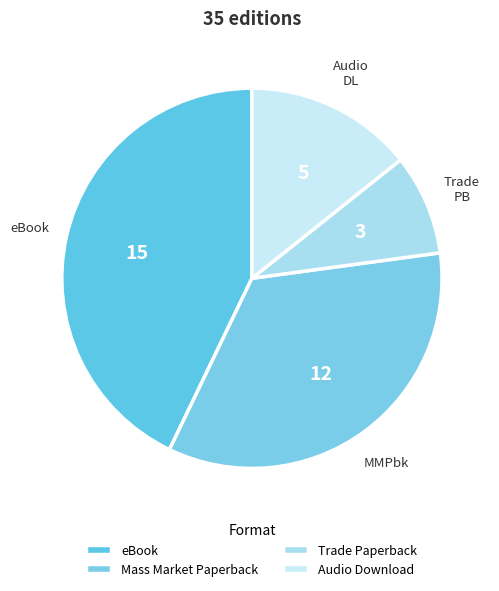

What portion of the pie excludes Mass Market Paperback?

65.7%